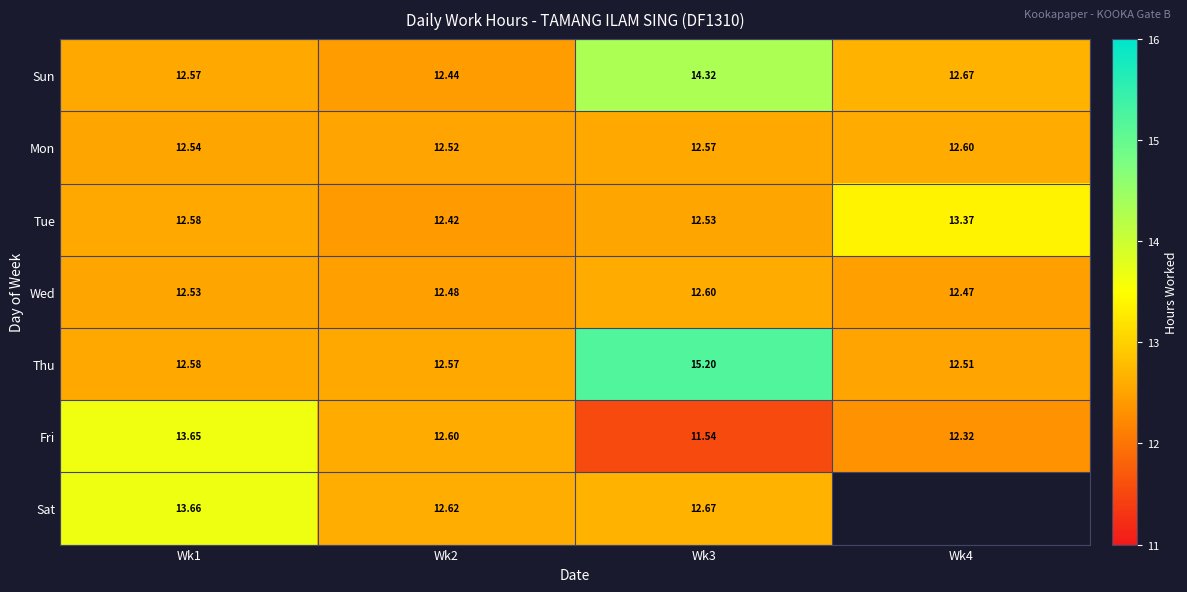

What is the spread (max minus min) of values at Wk3?

3.7